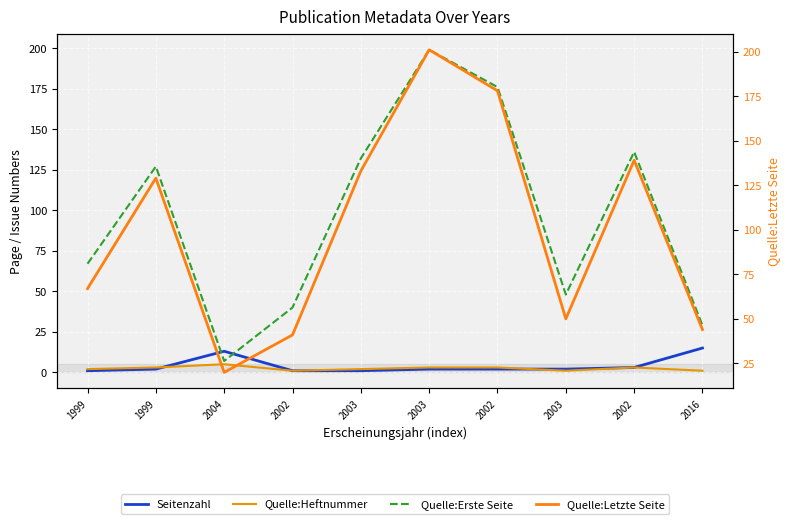

At which label does Seitenzahl reach its peak?

2016